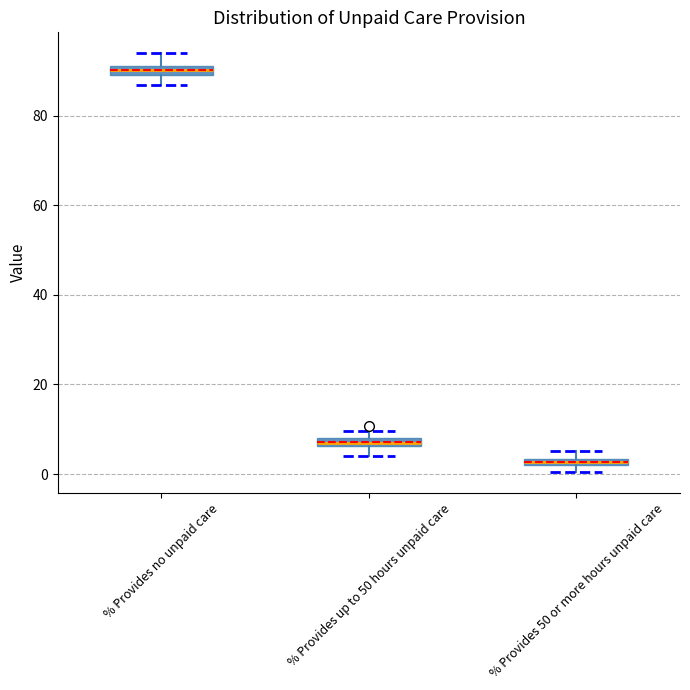

Which box's median line is the lowest?

% Provides 50 or more hours unpaid care